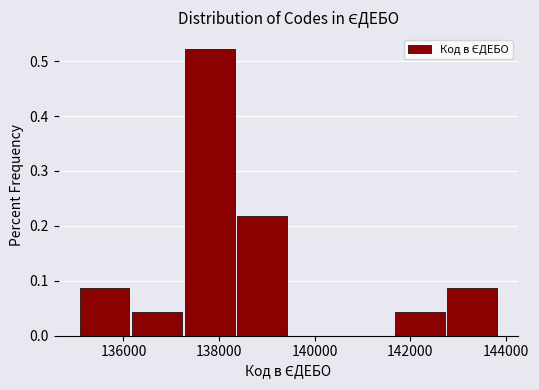

How tall is the bar that spans 136200 to 137200 on the x-axis? Neither the bar edges nor the heights are printed on the chart, so give them approximately, as read against the axes.

0.04